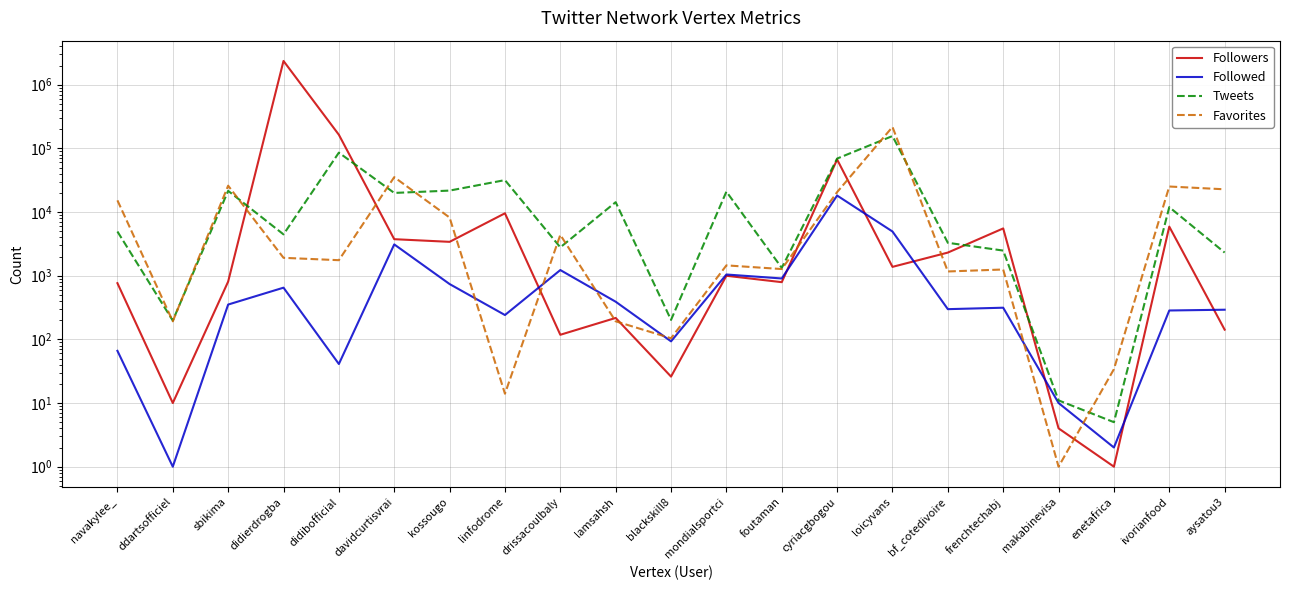

What is the difference between the maximum and minimum values in the Tweets series?

156066